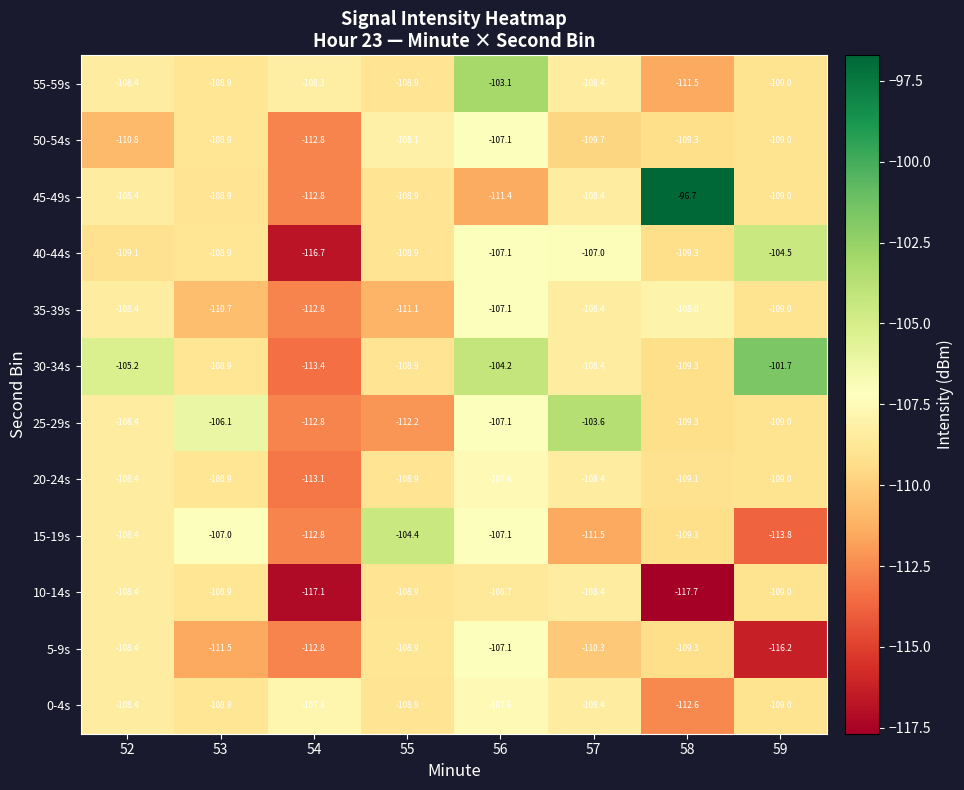

What is the sum of all 50-54s values?

-875.7